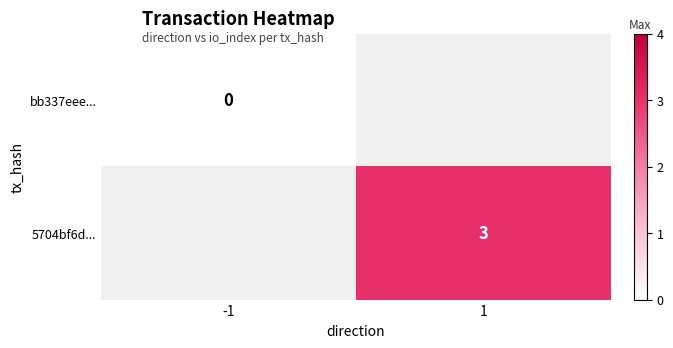

Is it true that 5704bf6d... equals 4 at 1?

False